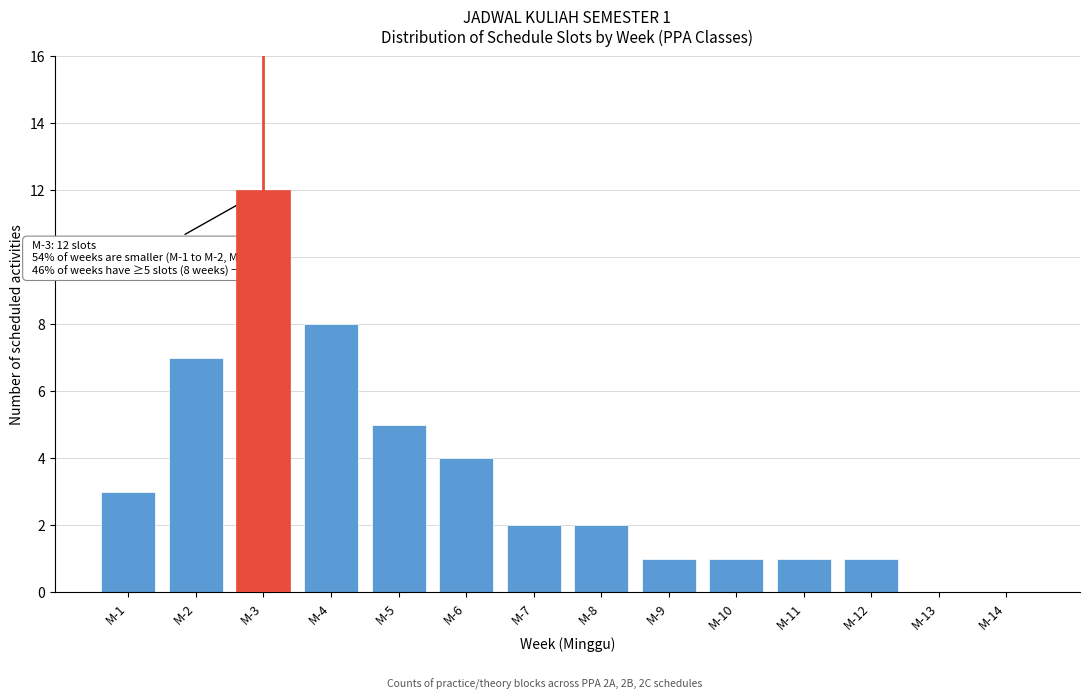

Reading left to right, what are all the values shown in this chart?

M-1=3	M-2=7	M-3=12	M-4=8	M-5=5	M-6=4	M-7=2	M-8=2	M-9=1	M-10=1	M-11=1	M-12=1	M-13=0	M-14=0